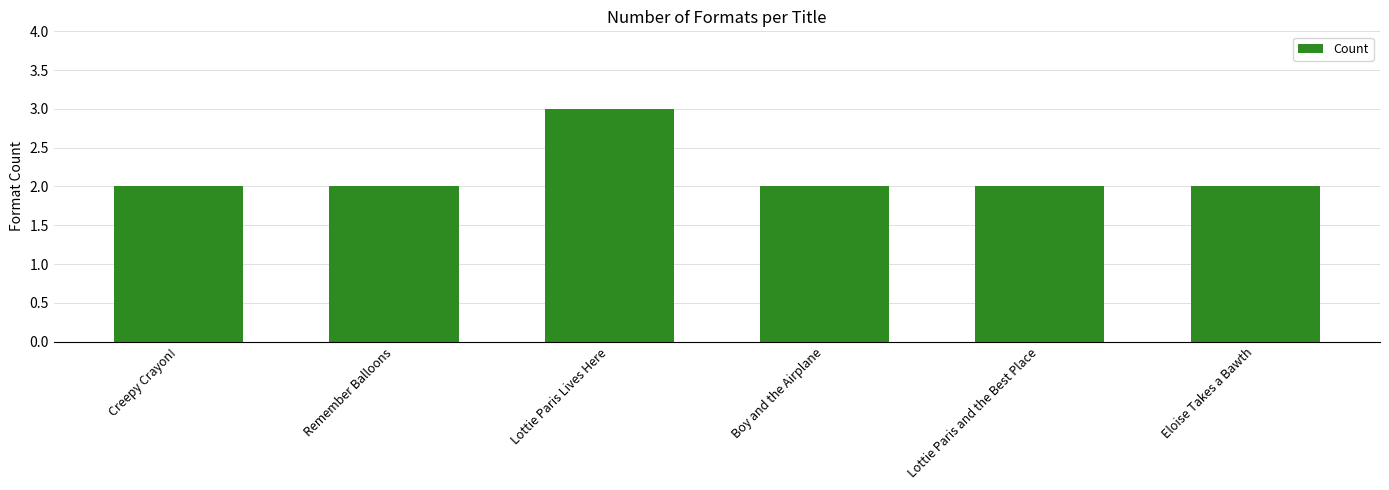

Approximately how many times larger is the value at Eloise Takes a Bawth compared to Creepy Crayon!?

1.0